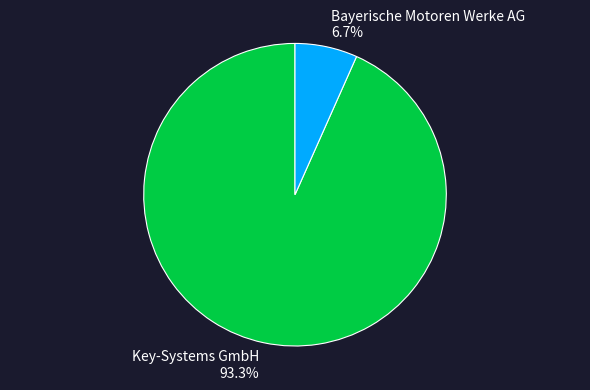

Between Bayerische Motoren Werke AG and Key-Systems GmbH, which is larger?

Key-Systems GmbH